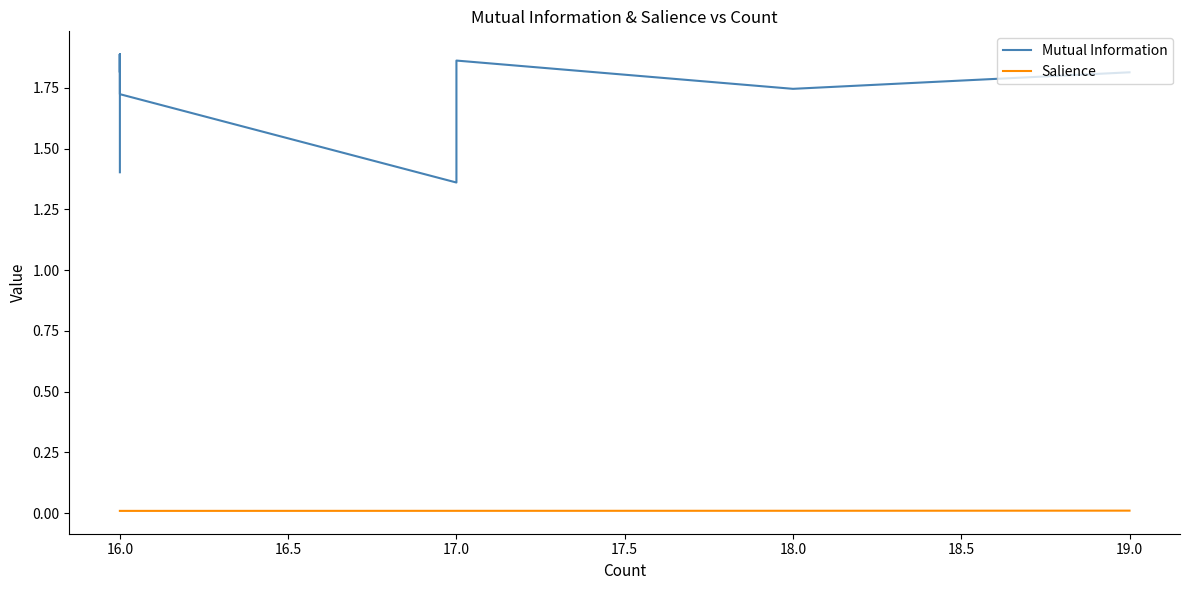

At which category does Mutual Information reach its first local peak?

16